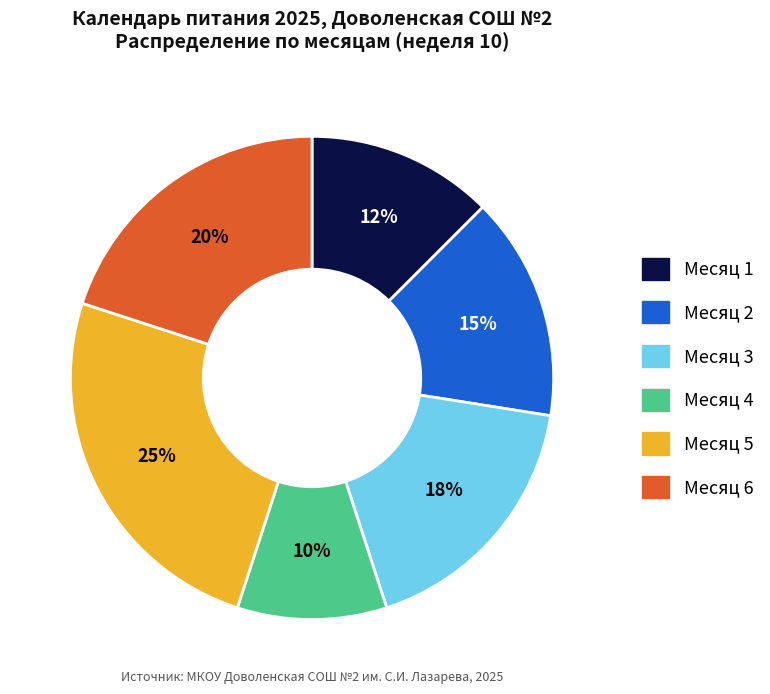

Do Месяц 1 and Месяц 4 together represent more than half of the pie?

No